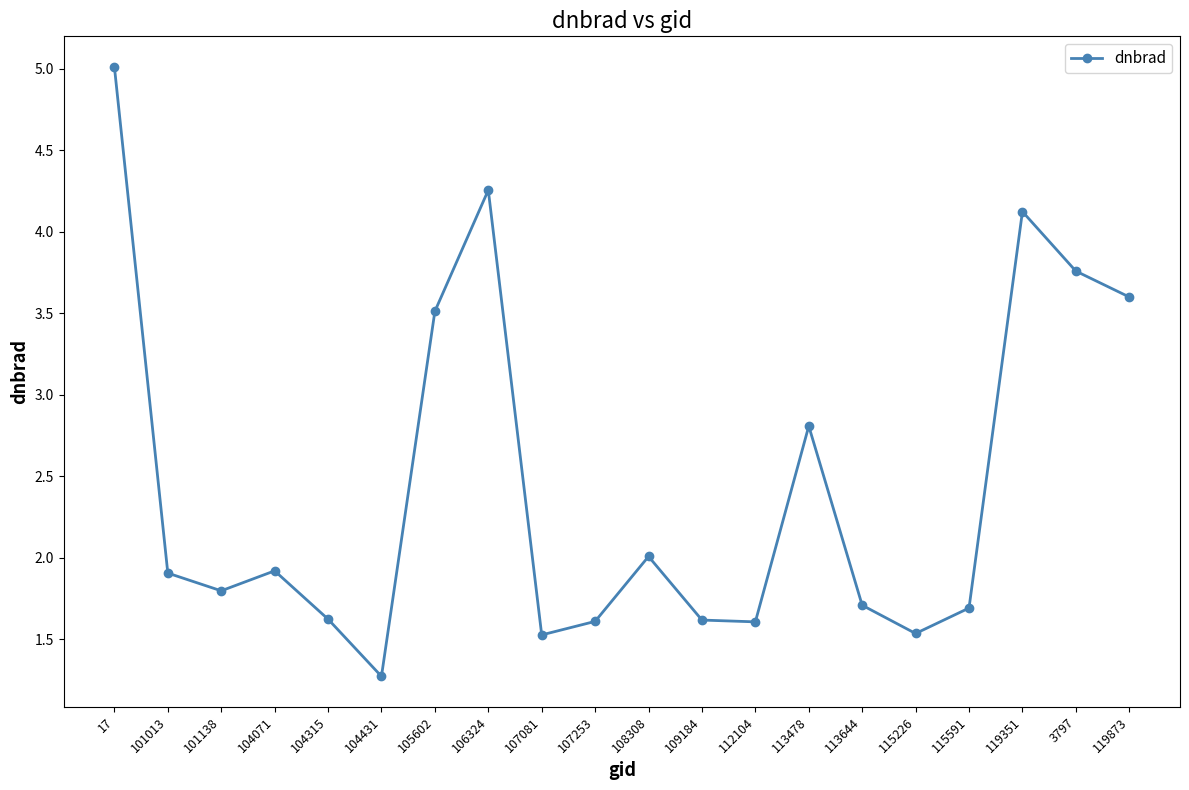

What is the difference between the maximum and minimum values?

3.7